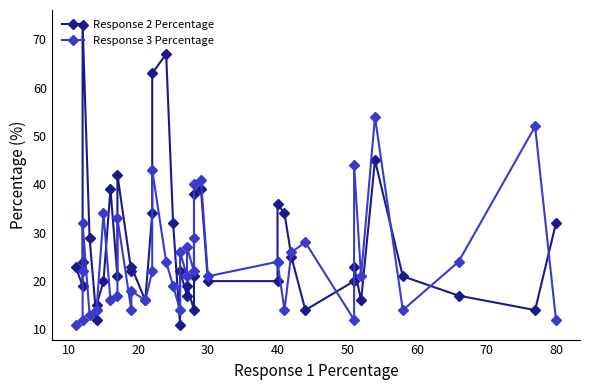

How many categories are shown in the chart?

40